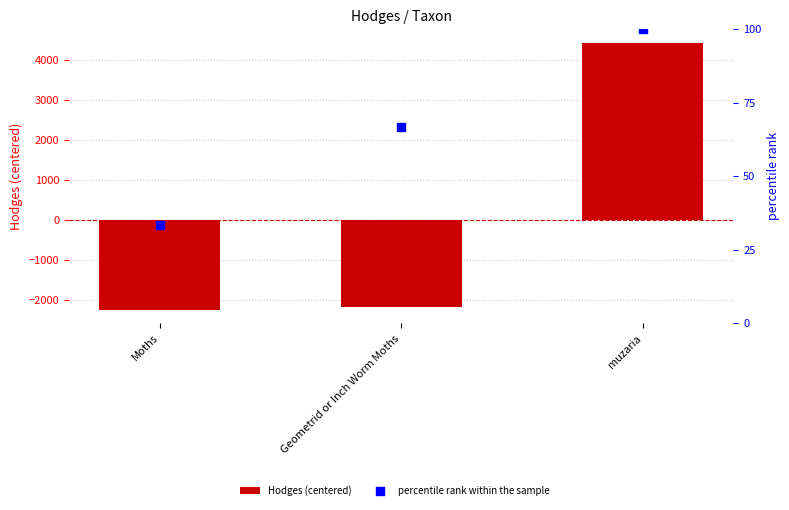

Which series has the widest spread of Y values?

Hodges (centered)